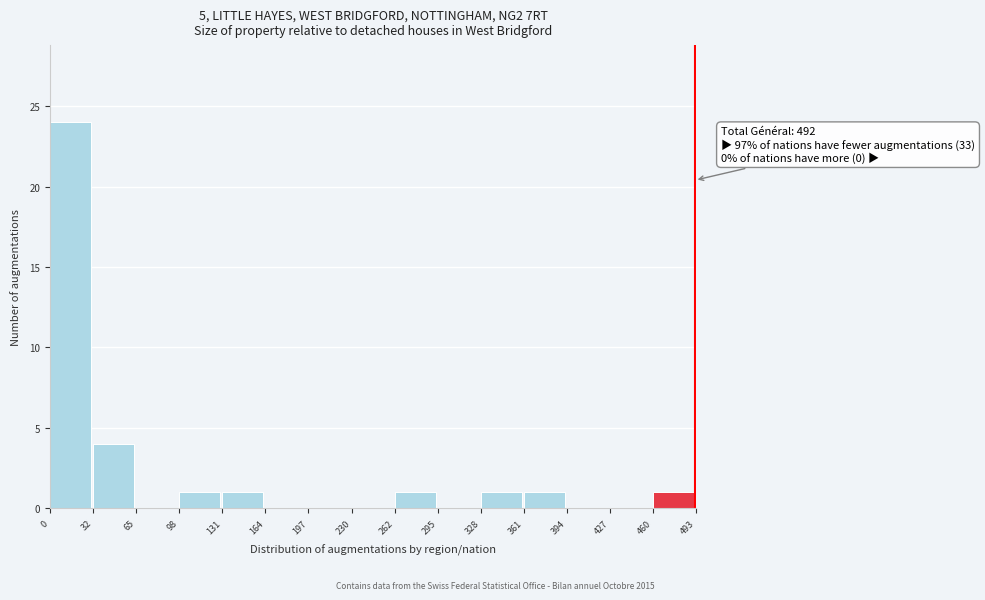

Which range on the x-axis has the tallest bar?

0 to 32